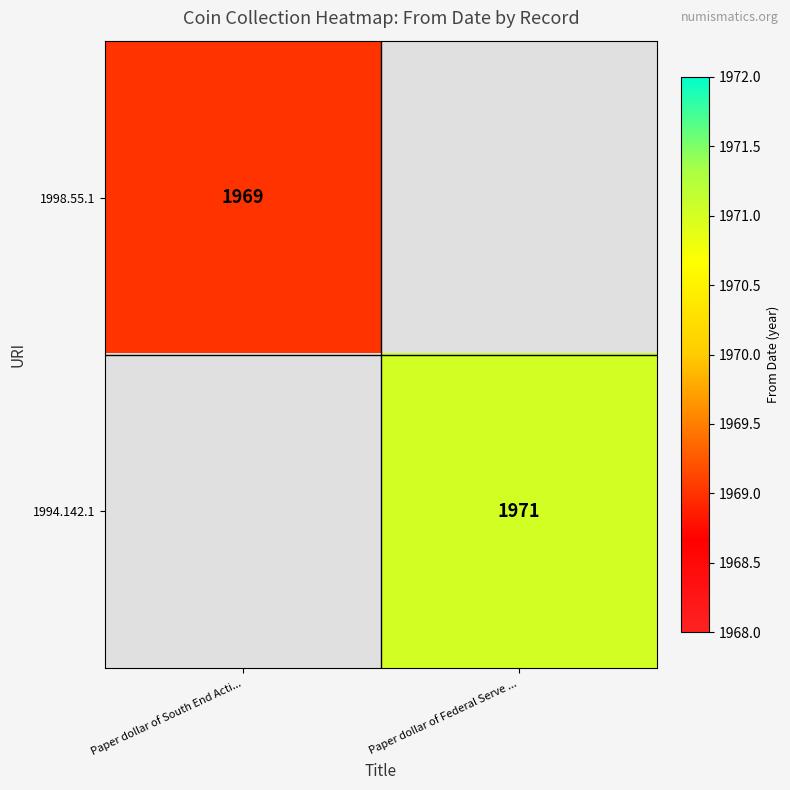

Is the value of 1998.55.1 at Paper dollar of South End Acti... greater than the value of 1994.142.1 at Paper dollar of Federal Serve ...?

No